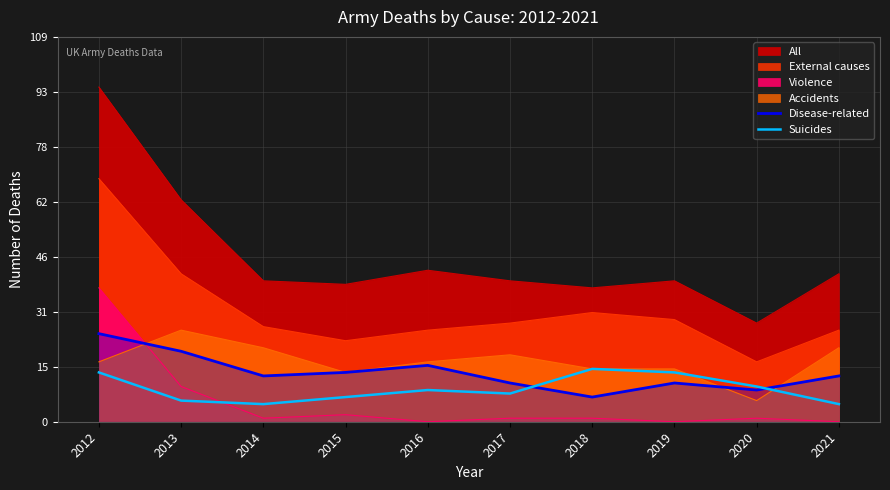

At which category does the chart reach its peak across all series?

2012